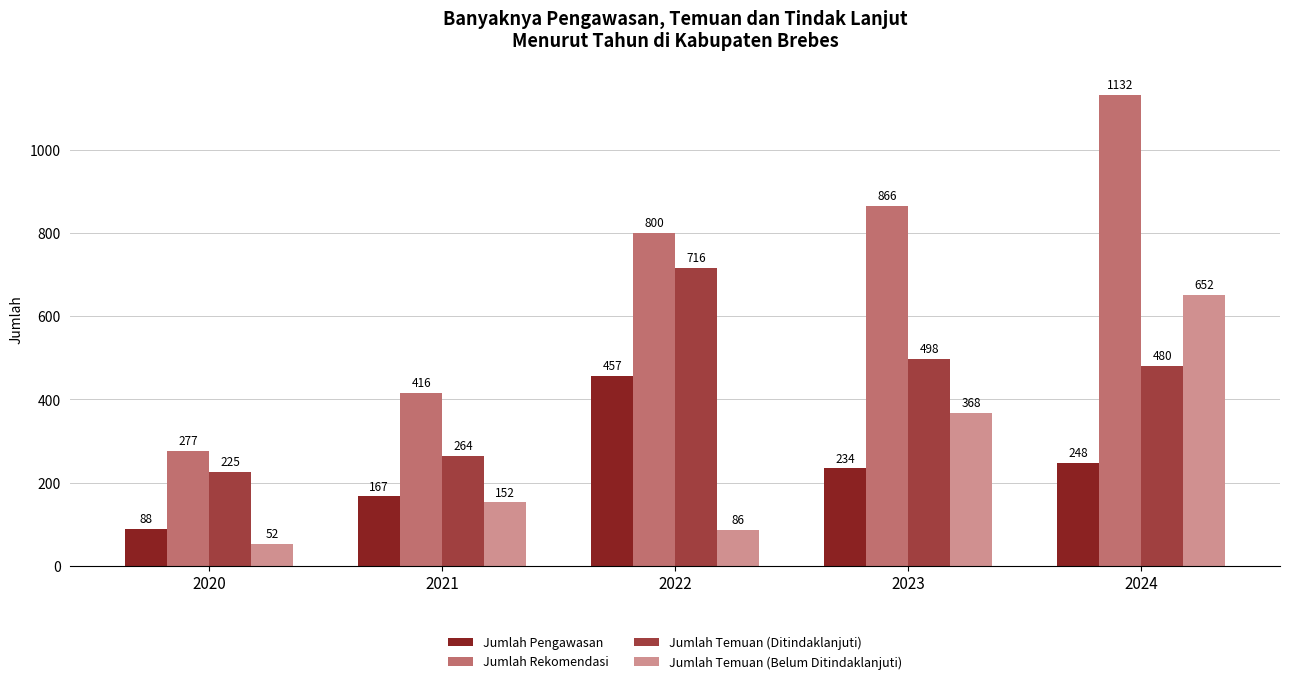

What is the value of the Jumlah Pengawasan bar at the 4th from the left?

234